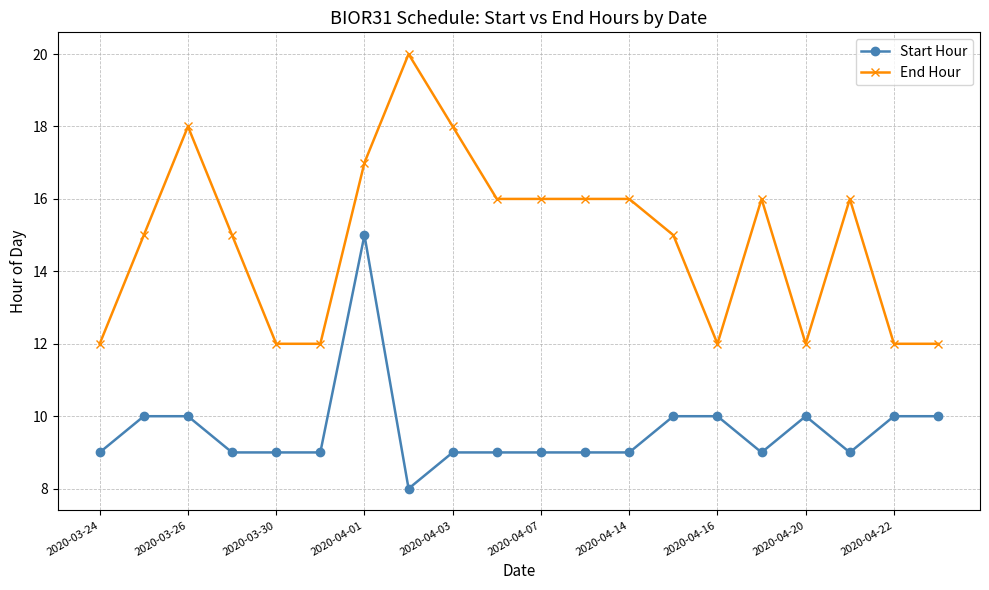

What is the greatest value displayed?

20